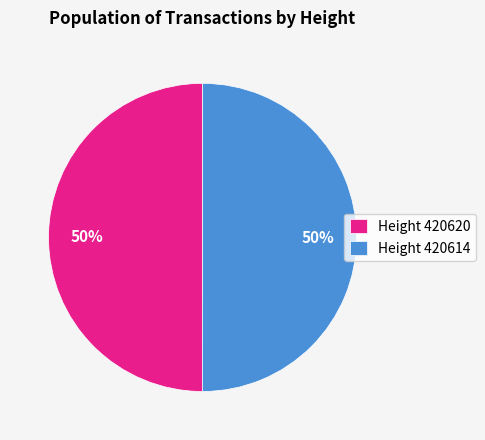

To the nearest percent, what percentage of the pie is Height 420620?

50%